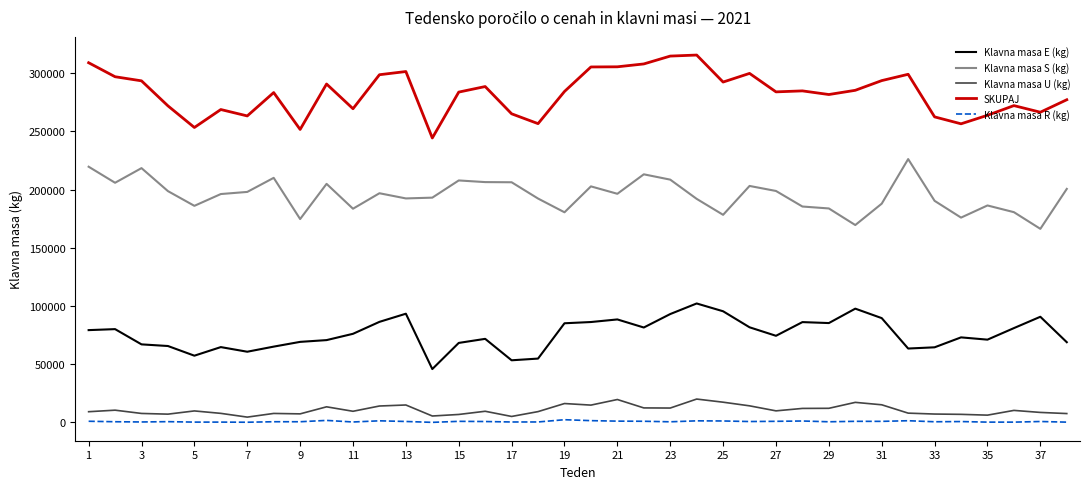

What is the maximum value shown in the chart?

315626